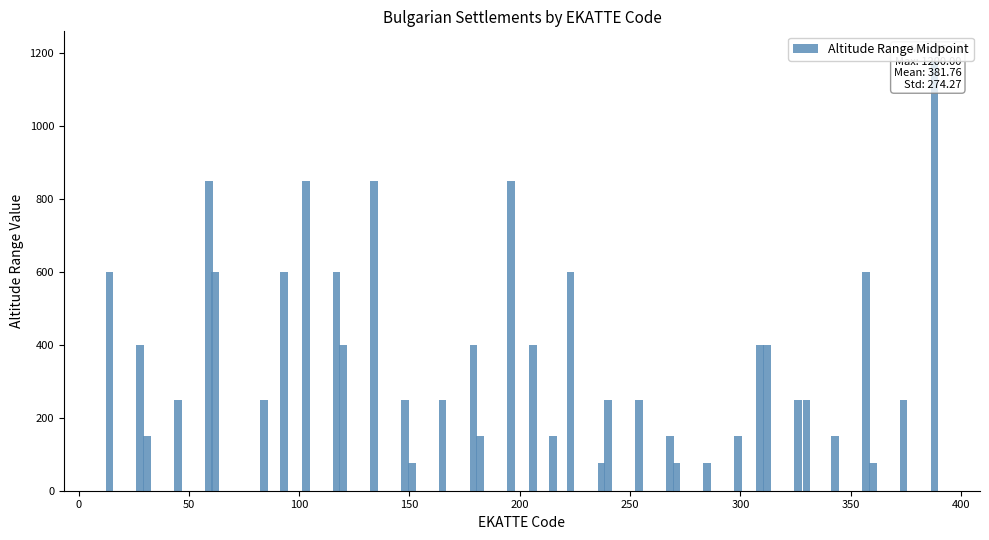

Are the bars horizontal?

No